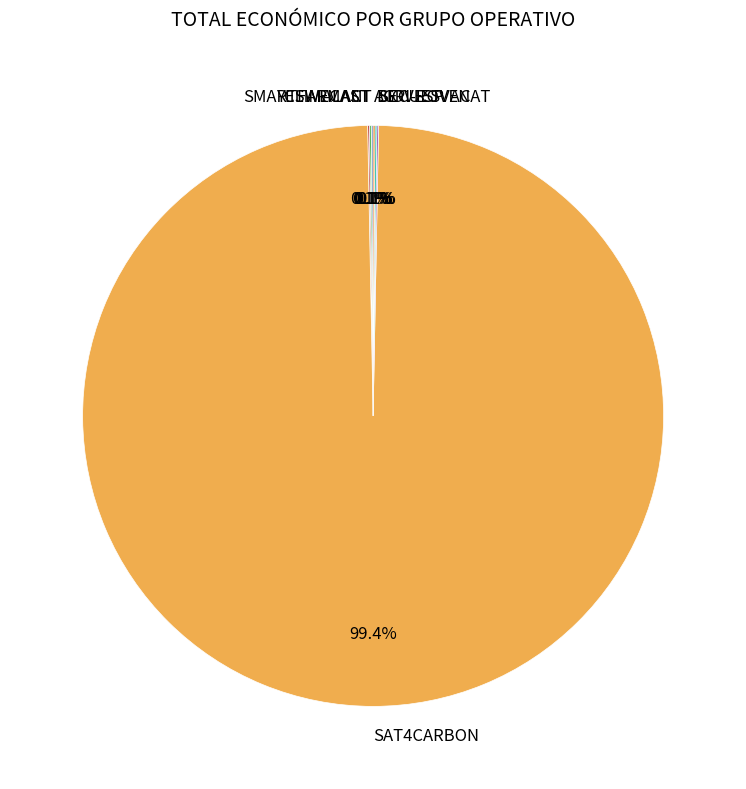

Does SAT4CARBON represent more than half of the total?

Yes